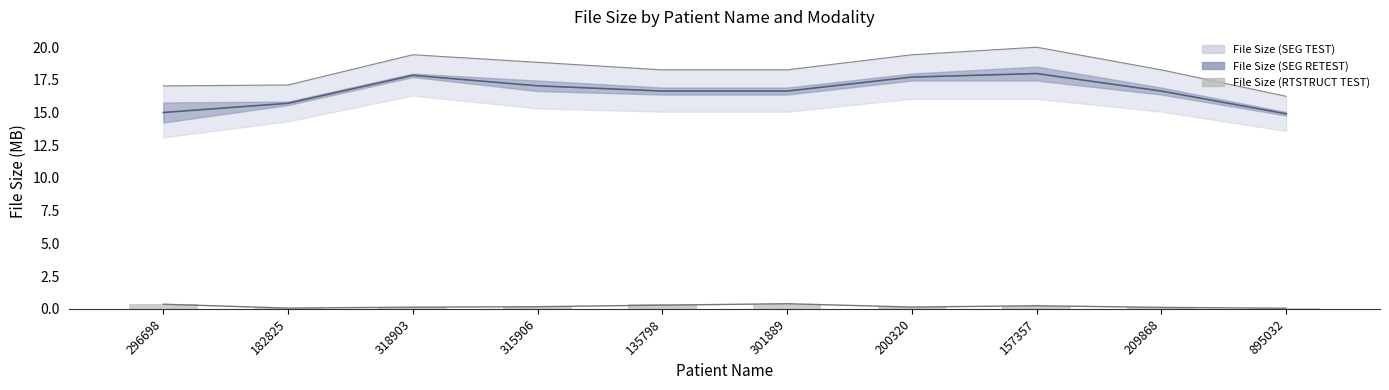

True or false: the data shows 0.3 at 301889.

False